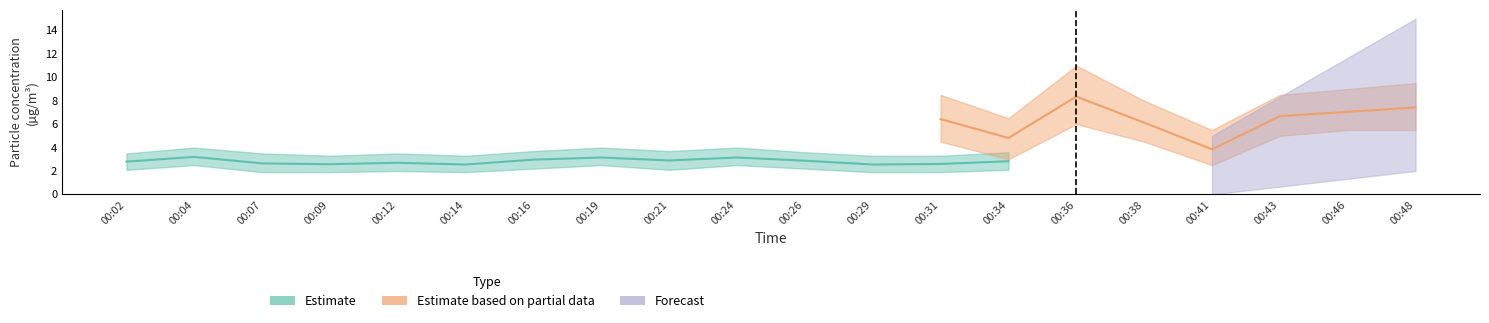

Is it true that P1 equals 10.9 at 00:21?

False